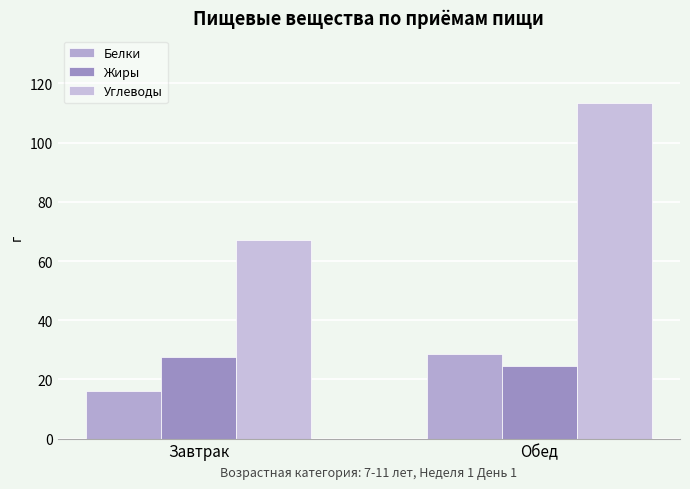

The value of Углеводы at Обед is 113.5. True or false?

True